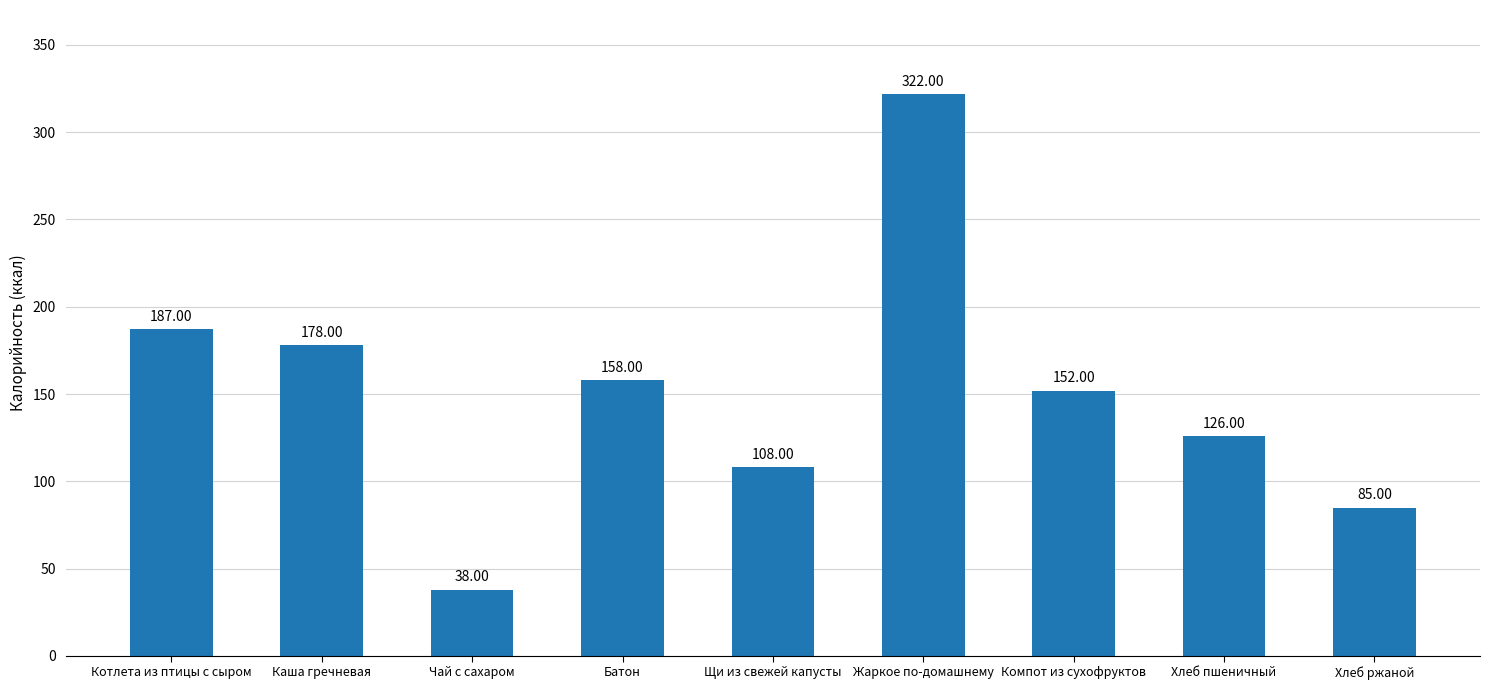

What is the label of the 6th bar from the right?

Батон